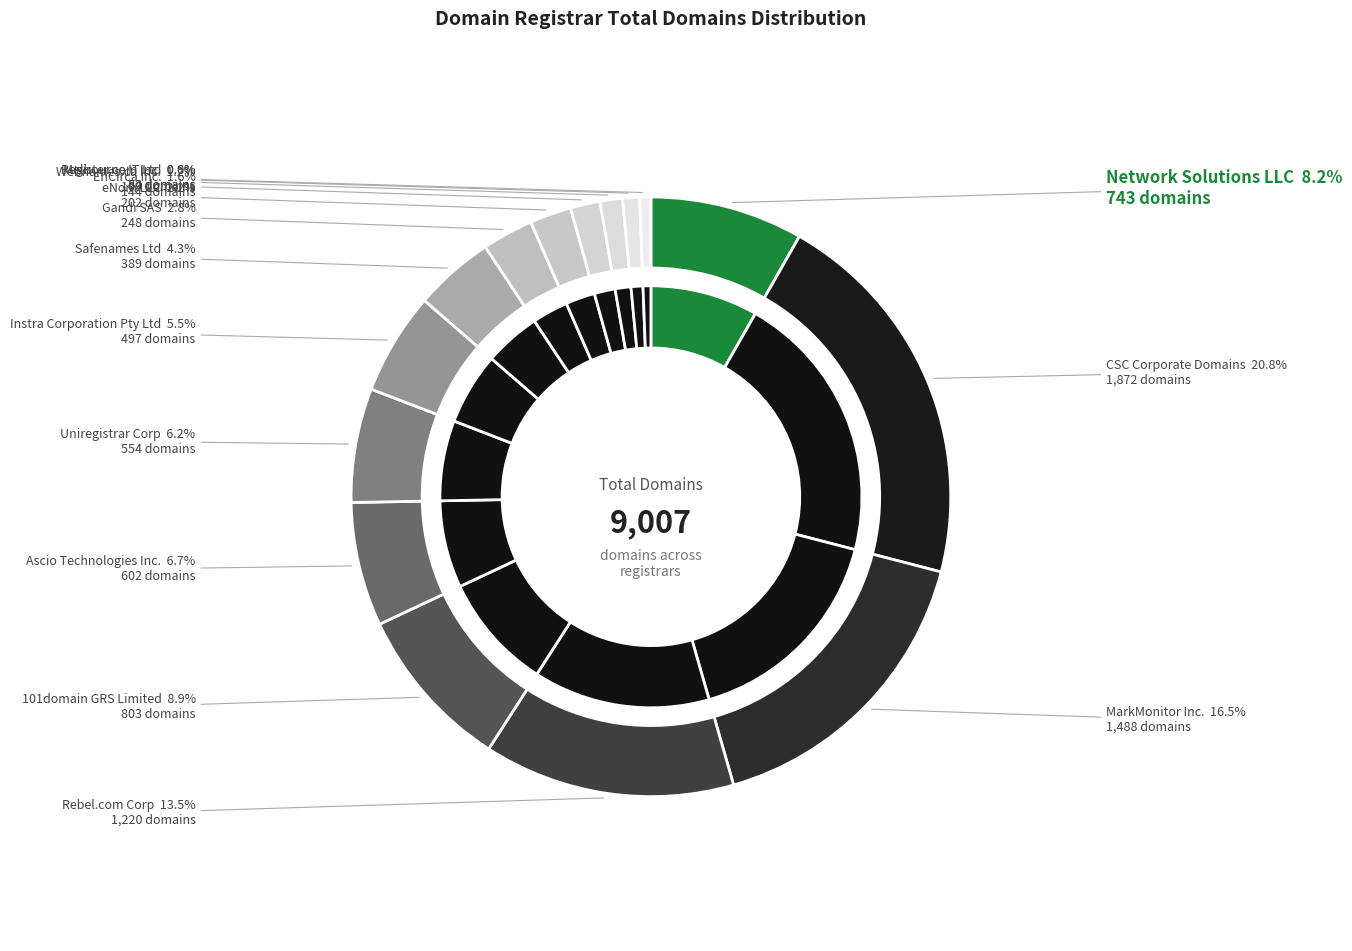

Do MarkMonitor Inc. and Ascio Technologies Inc. together represent more than half of the pie?

No